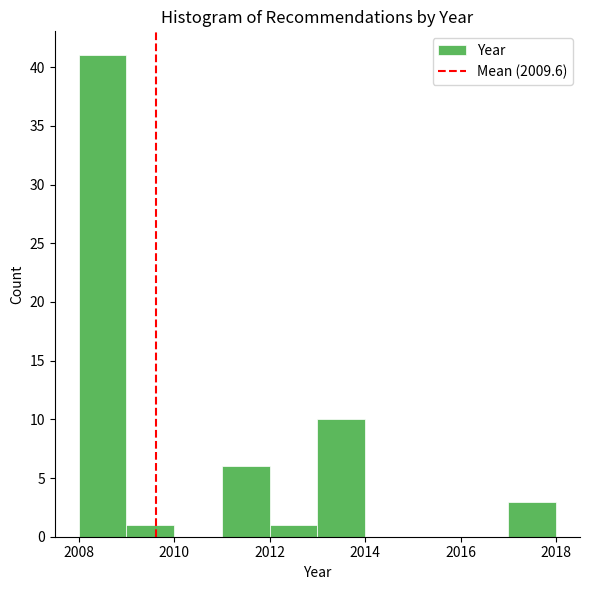

Over which range of the x-axis is the bar tallest?

2008 to 2009